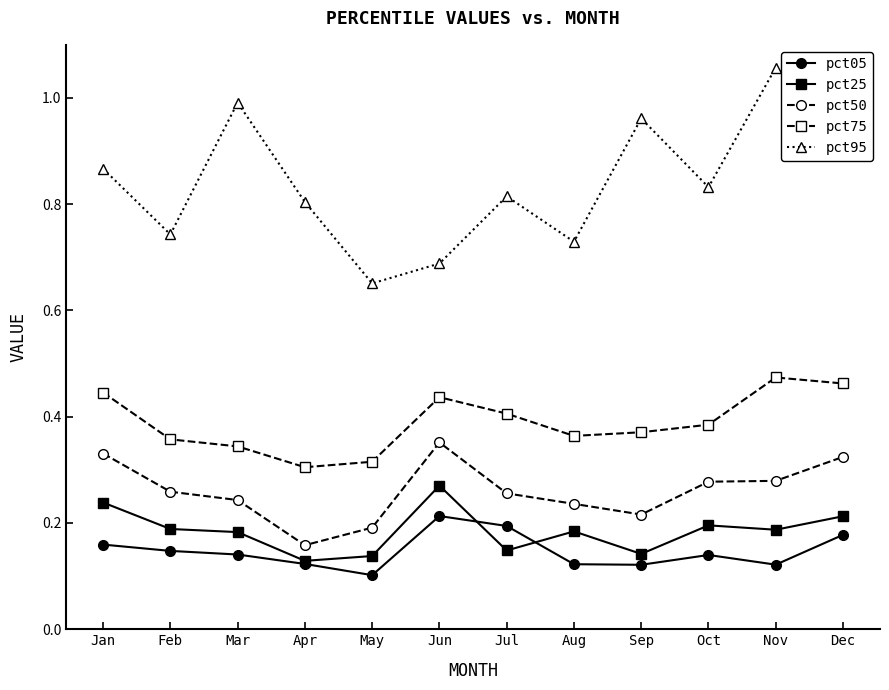

At which category does the chart reach its peak across all series?

Nov